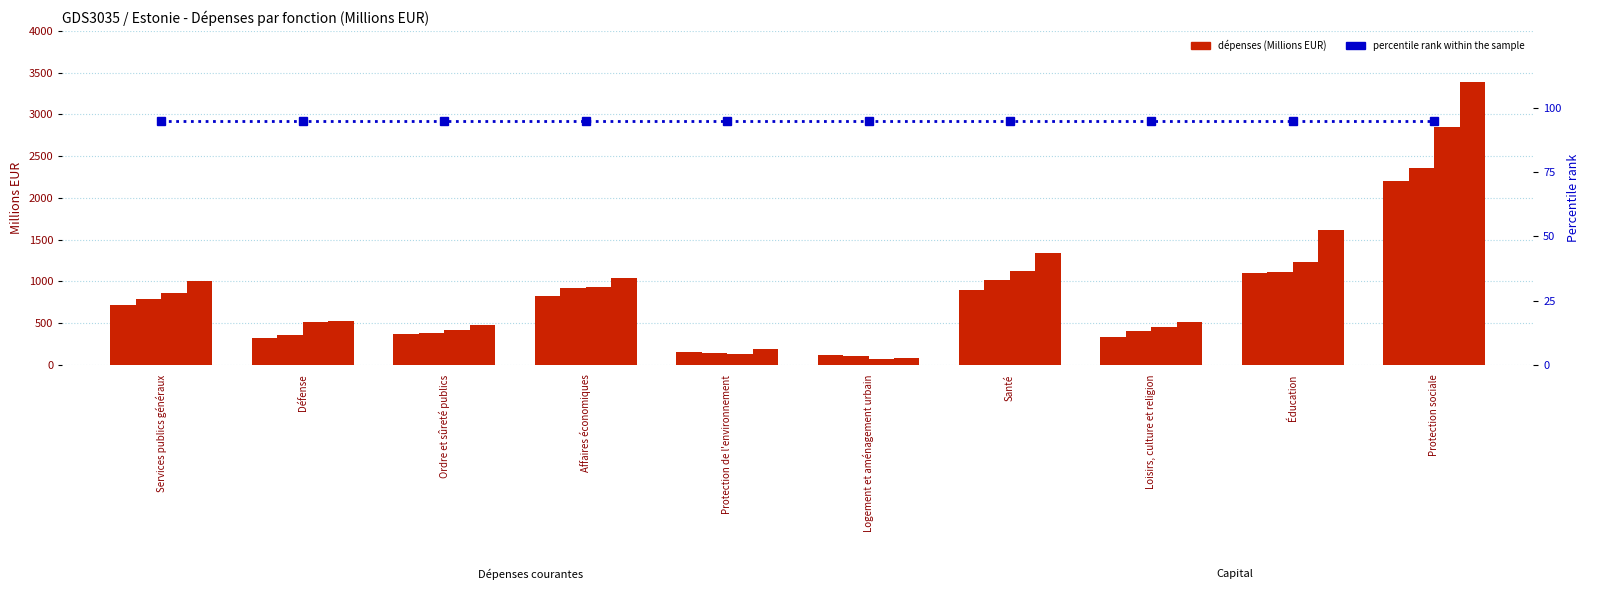

Reading left to right, transcribe all the data shown in this chart.

2012: Services publics généraux=714.6	Défense=324.6	Ordre et sûreté publics=364.0	Affaires économiques=825.9	Protection de l'environnement=158.3	Logement et aménagement urbain=118.1	Santé=895.0	Loisirs, culture et religion=334.3	Éducation=1098.1	Protection sociale=2198.8
2014: Services publics généraux=782.2	Défense=355.2	Ordre et sûreté publics=384.8	Affaires économiques=924.0	Protection de l'environnement=137.0	Logement et aménagement urbain=102.8	Santé=1019.5	Loisirs, culture et religion=405.6	Éducation=1106.9	Protection sociale=2353.3
2016: Services publics généraux=862.3	Défense=510.4	Ordre et sûreté publics=415.9	Affaires économiques=928.8	Protection de l'environnement=129.0	Logement et aménagement urbain=74.3	Santé=1118.9	Loisirs, culture et religion=448.6	Éducation=1230.5	Protection sociale=2845.9
2018: Services publics généraux=1002.0	Défense=525.2	Ordre et sûreté publics=481.8	Affaires économiques=1038.8	Protection de l'environnement=193.4	Logement et aménagement urbain=86.2	Santé=1337.7	Loisirs, culture et religion=510.8	Éducation=1611.6	Protection sociale=3393.4